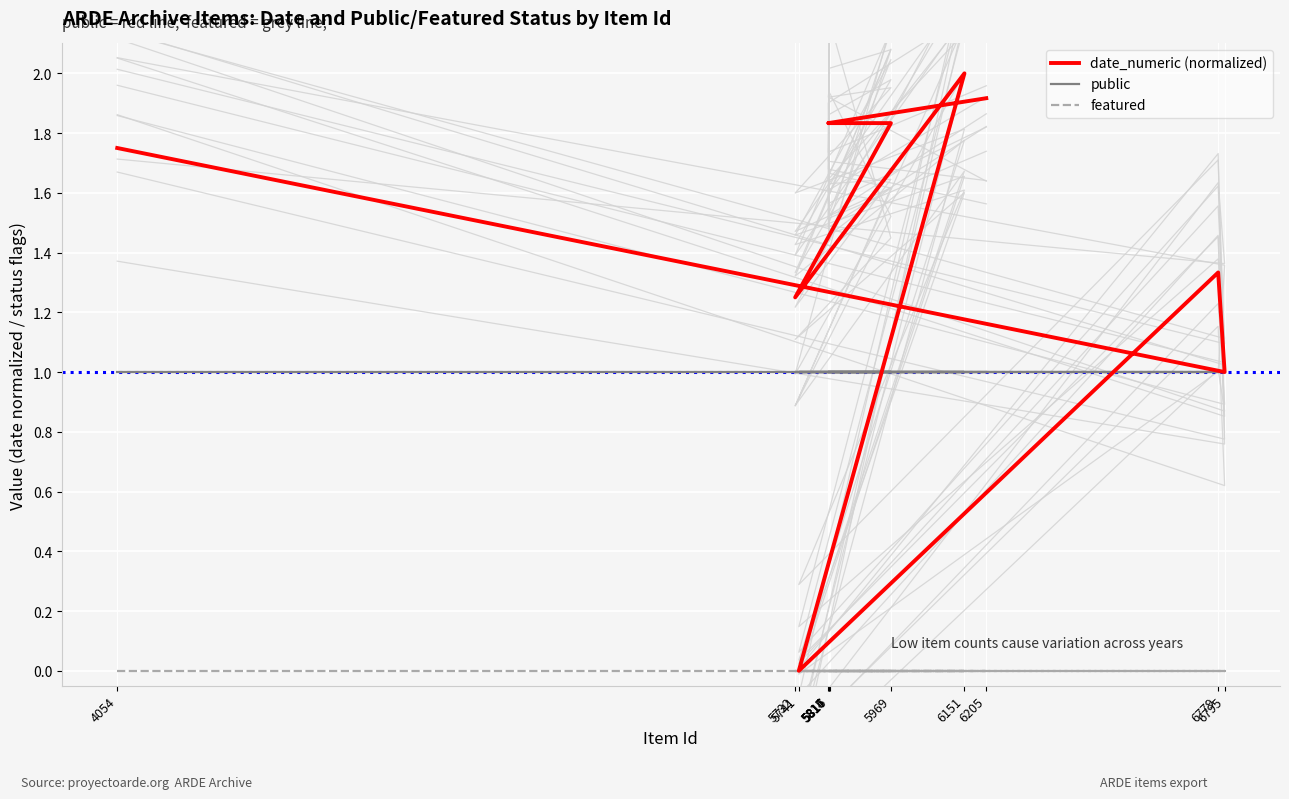

The public series shows 0.4 at 5969. True or false?

False